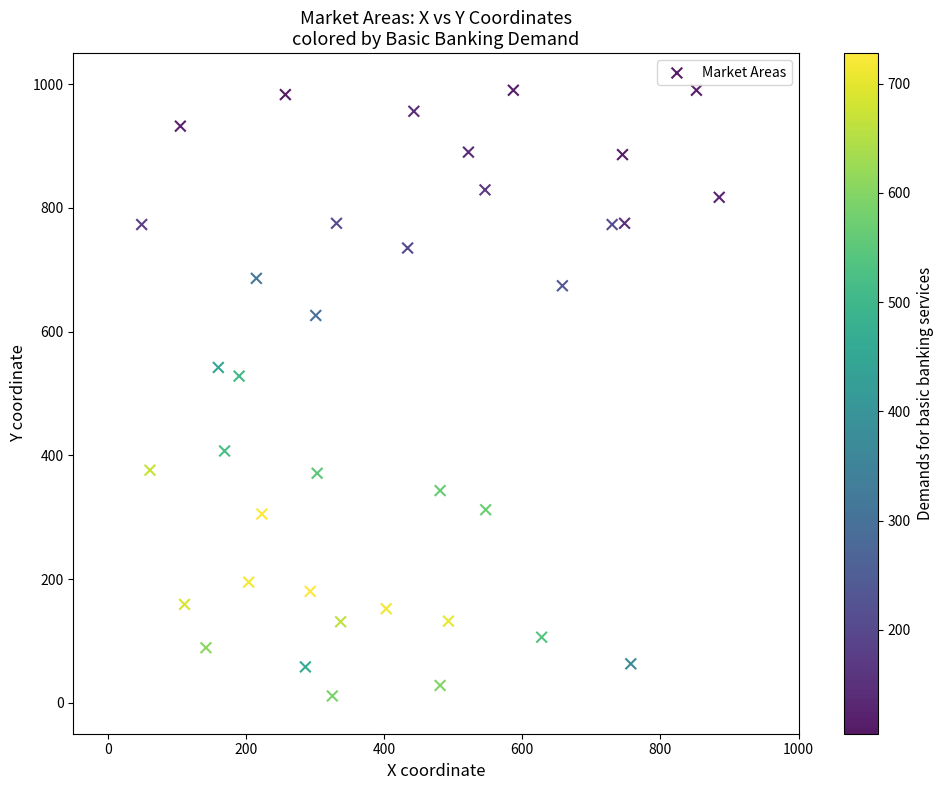

What Y value in the scatter plot is closest to 500?

528